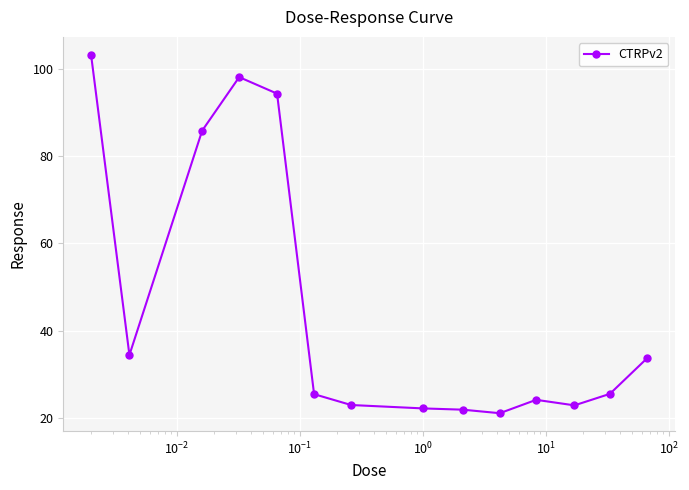

What is the difference between the maximum and minimum values?

82.3